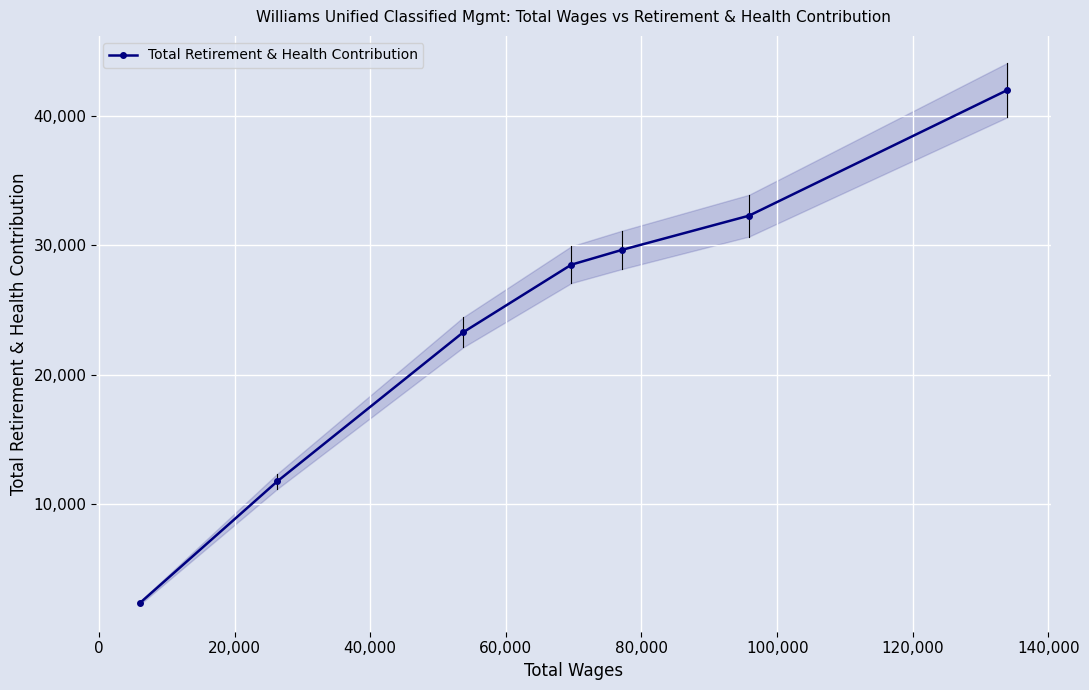

True or false: Total Retirement & Health Contribution has more than 0 interior local peaks.

False